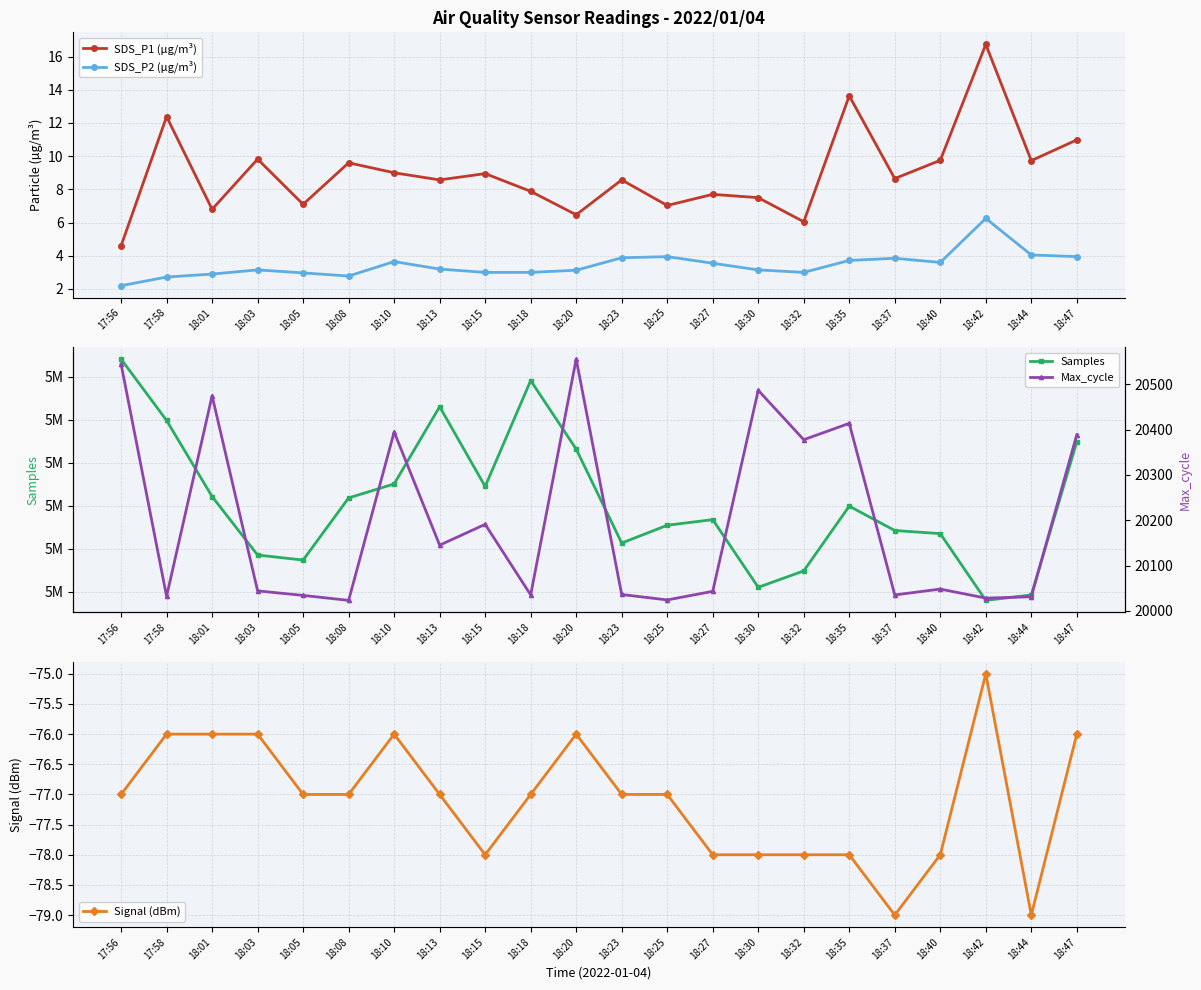

What is the minimum value for SDS_P2 (µg/m³)?

2.2